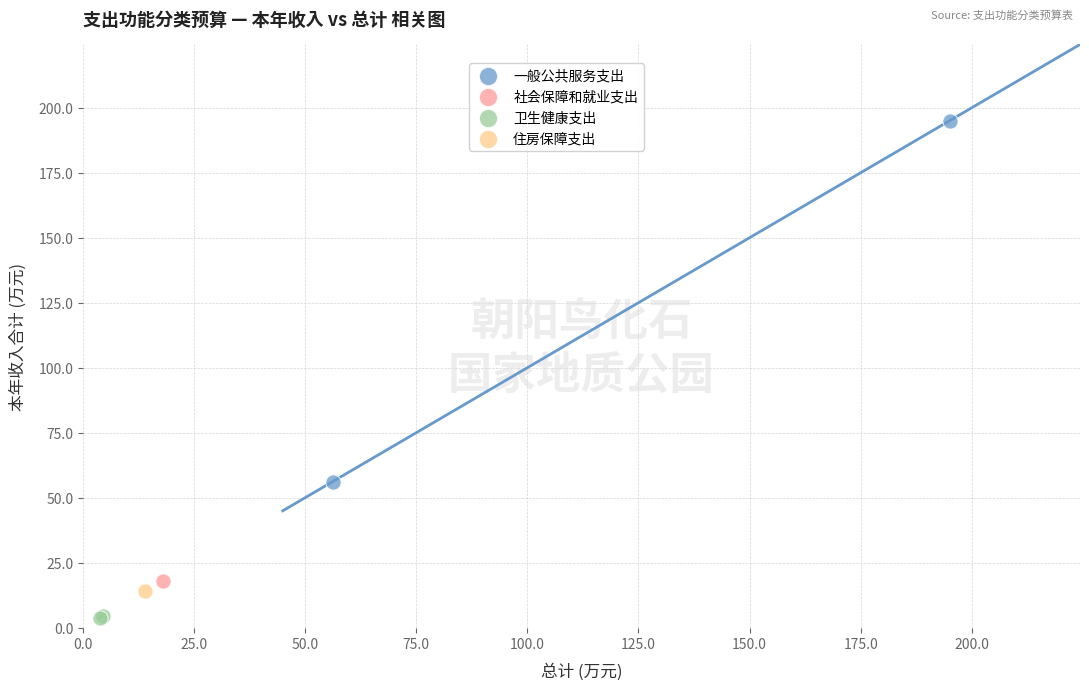

Which series reaches the maximum Y coordinate?

一般公共服务支出